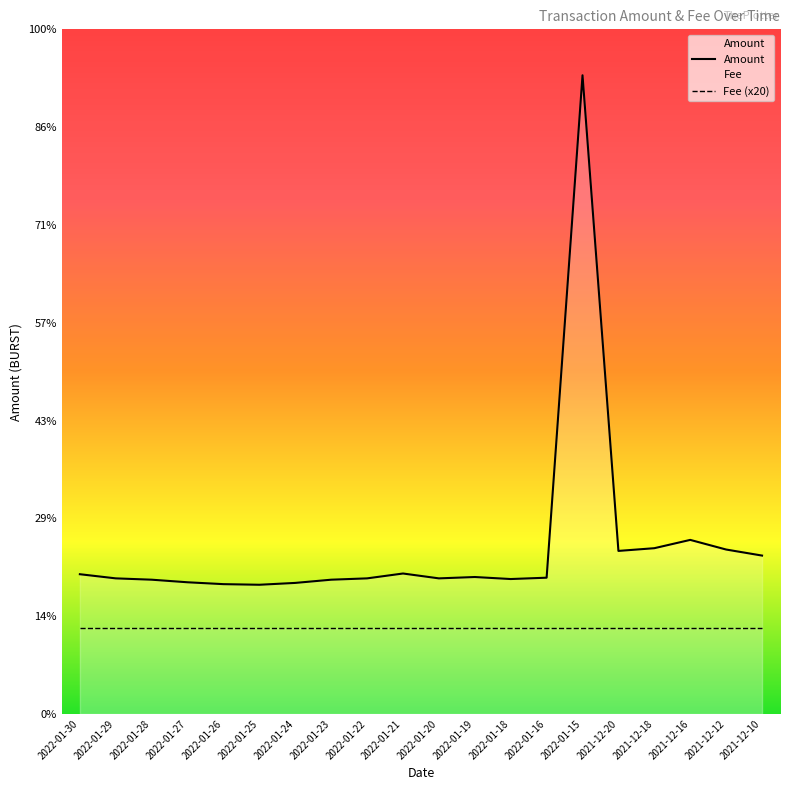

Rank the categories by value from lowest to highest.

2022-01-25, 2022-01-26, 2022-01-24, 2022-01-27, 2022-01-23, 2022-01-28, 2022-01-18, 2022-01-29, 2022-01-22, 2022-01-20, 2022-01-16, 2022-01-19, 2022-01-30, 2022-01-21, 2021-12-10, 2021-12-20, 2021-12-12, 2021-12-18, 2021-12-16, 2022-01-15